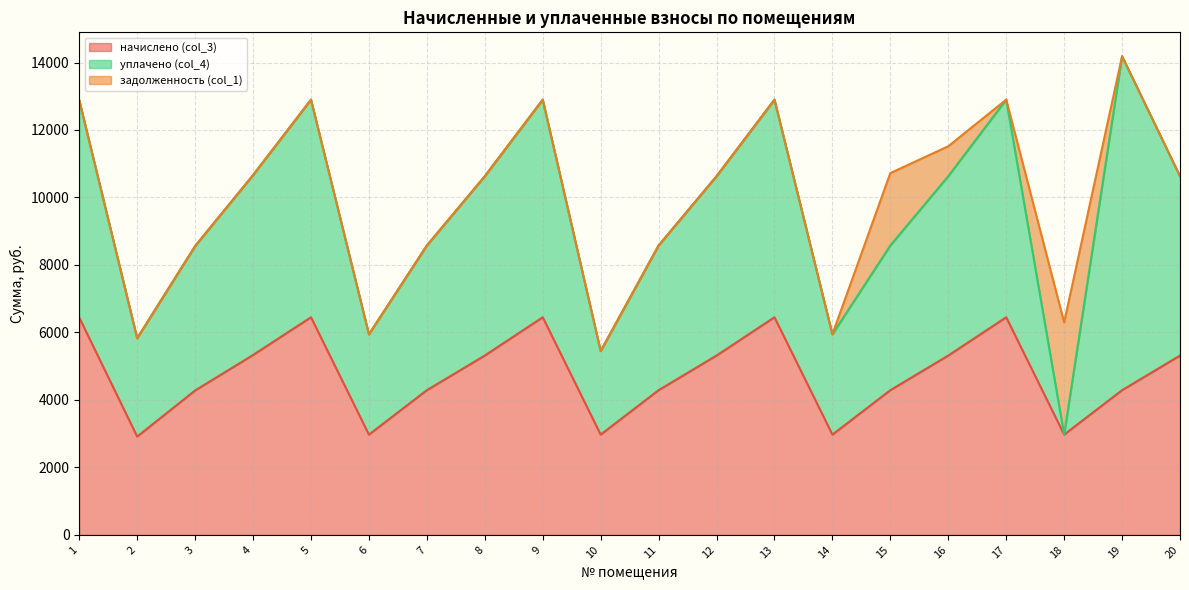

How many intersections are there between уплачено (col_4) and задолженность (col_1)?

2